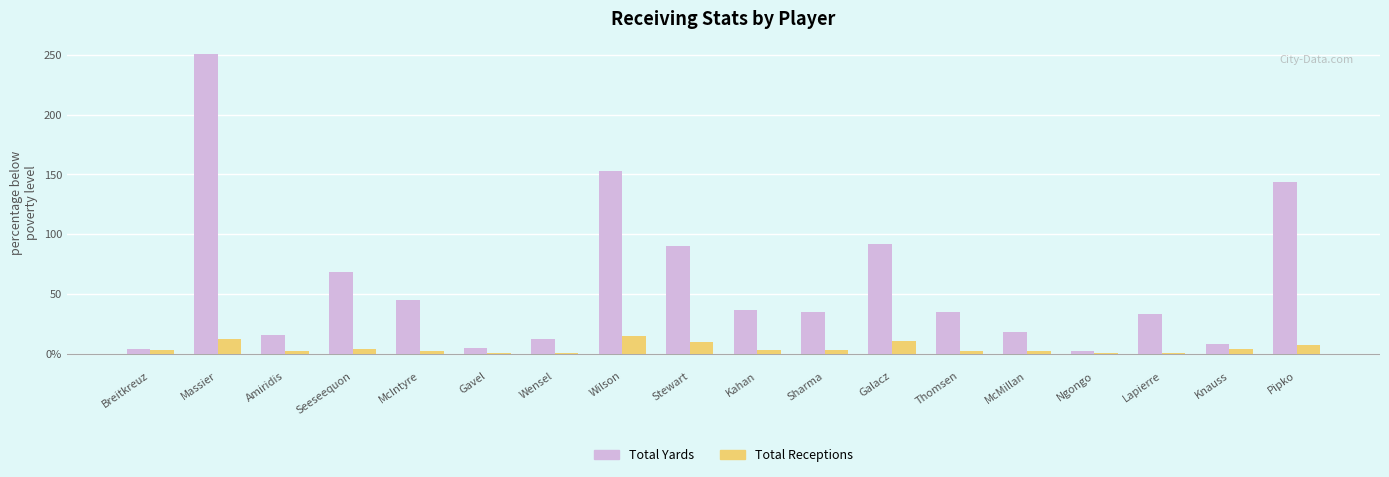

True or false: Total Receptions has a value of 1 at Gavel.

True